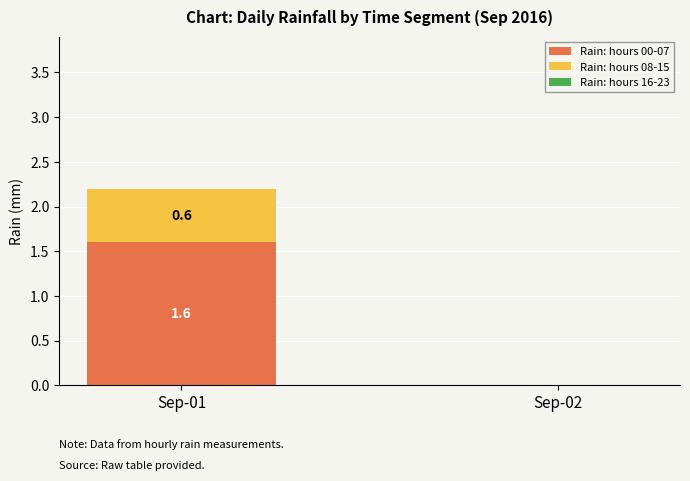

Is it true that Rain: hours 00-07 equals 0.0 at Sep-02?

True